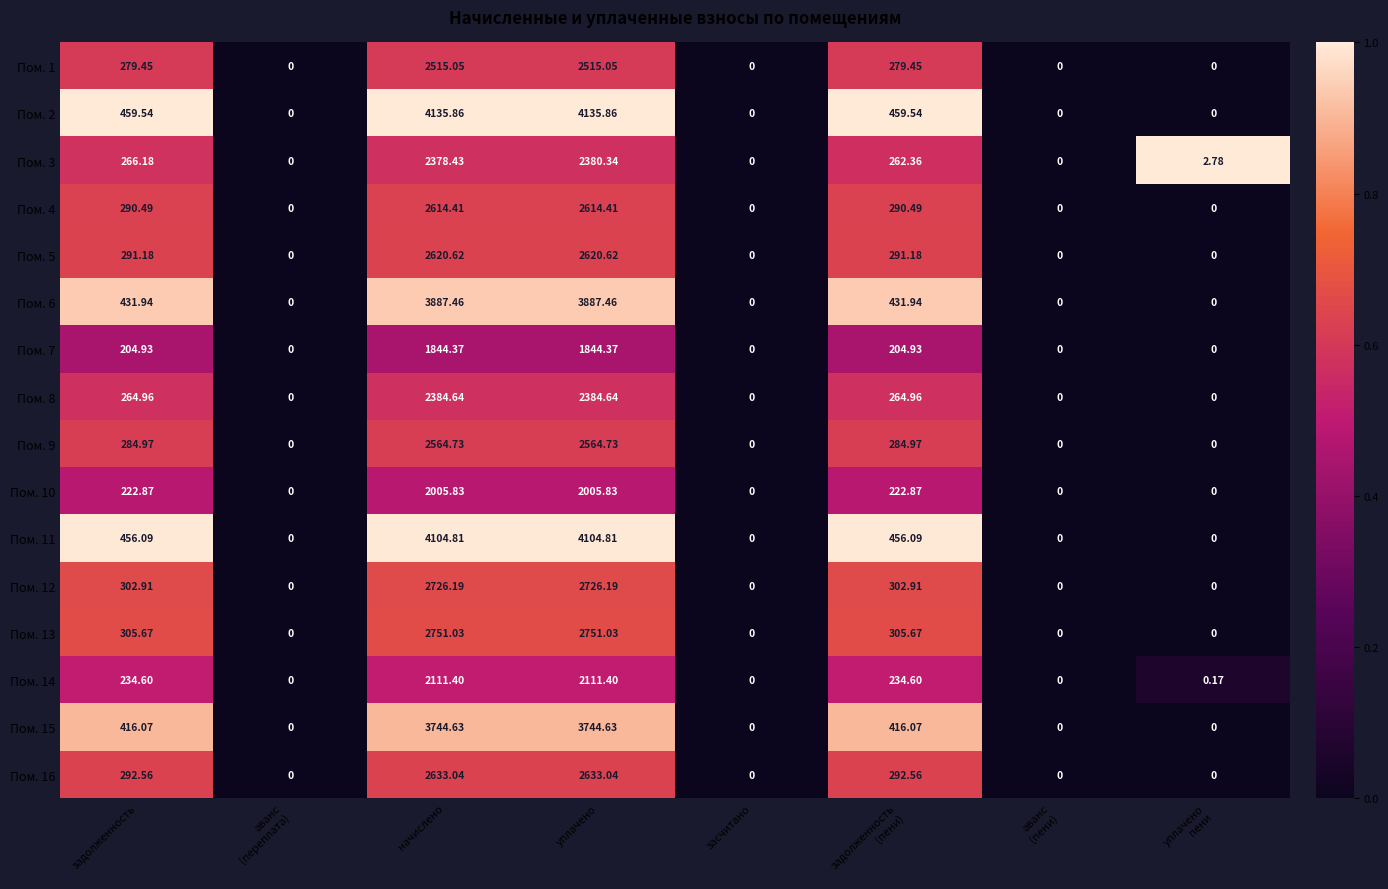

At which label is Пом. 3 closest to 1190?

задолженность